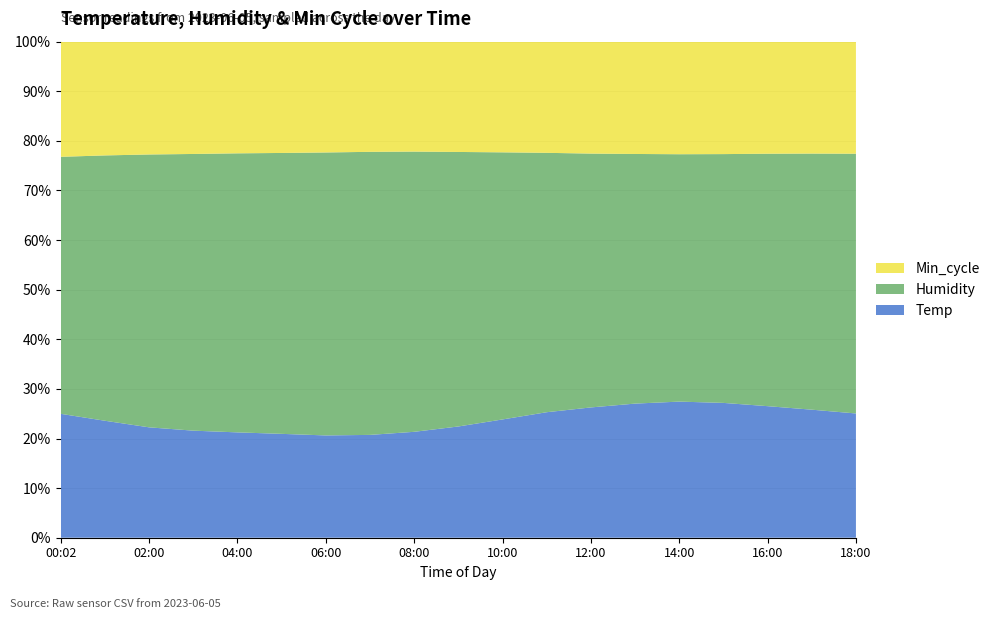

Reading left to right, list all the values displayed in this chart.

Temp: 21.5	20.5	19.5	19.0	18.8	18.6	18.4	18.6	19.2	20.1	21.3	22.5	23.2	23.8	24.1	23.9	23.4	22.8	22.1
Humidity: 44.6	46.5	48.2	49.1	49.8	50.3	50.9	51.2	50.8	49.6	48.1	46.5	45.2	44.3	43.8	44.1	44.9	45.6	46.2
Min_cycle: 19981.0	19935.0	19928.0	19928.0	19928.0	19929.0	19930.0	19928.0	19929.0	19928.0	19929.0	19930.0	19929.0	19928.0	19929.0	19929.0	19930.0	19928.0	19929.0